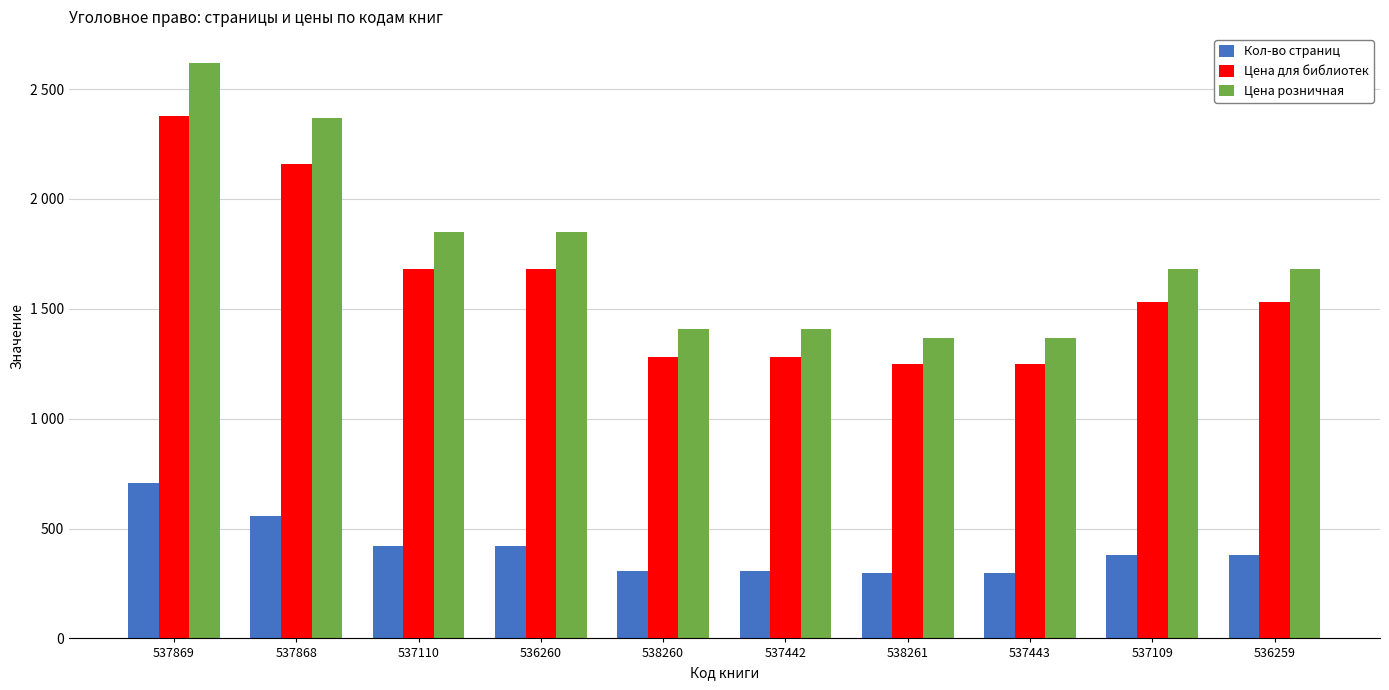

What is the label of the 7th bar from the left?

538261